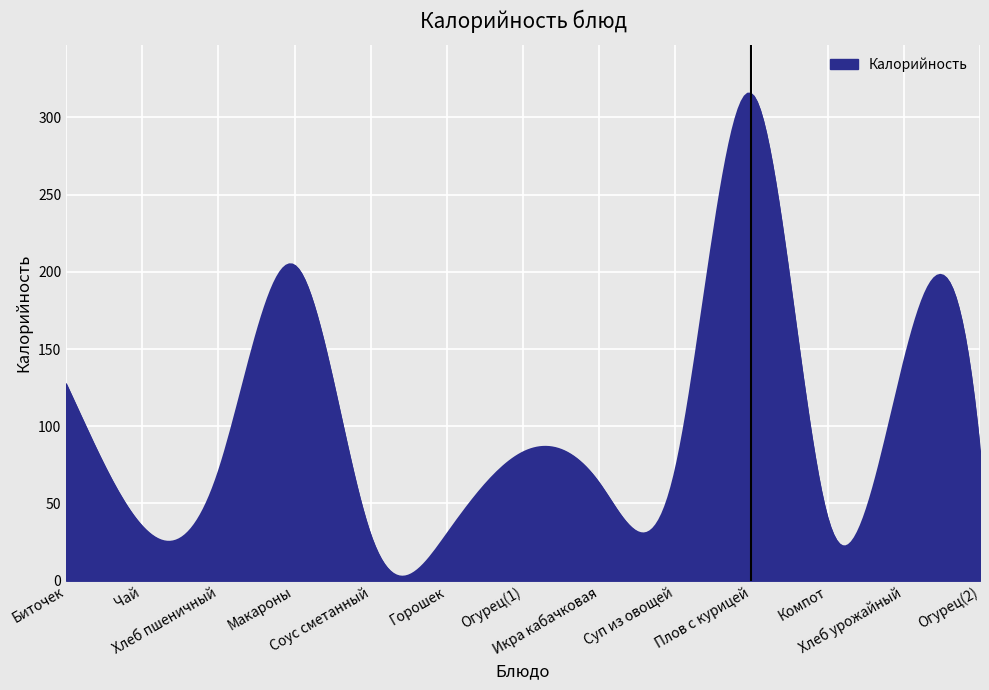

What is the maximum value shown in the chart?

315.3